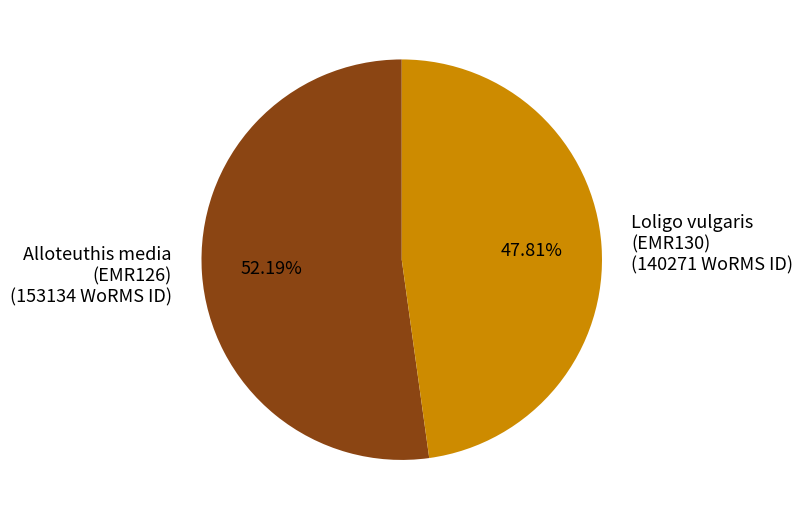

How many slices are in this pie chart?

2